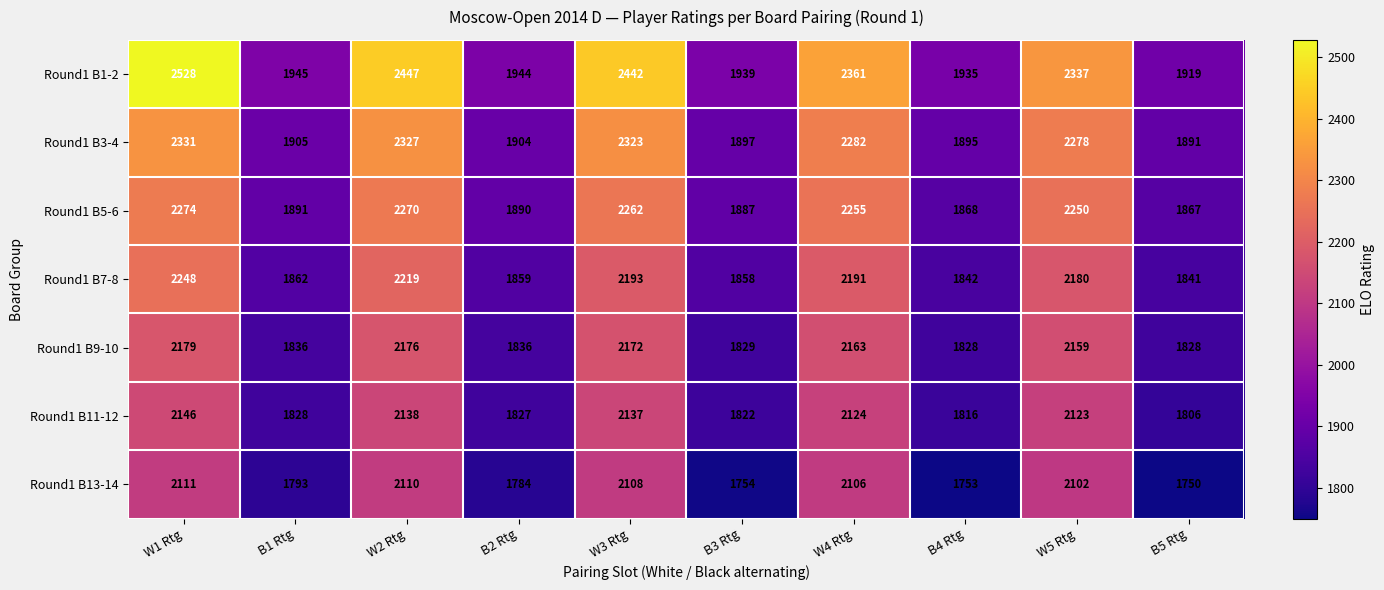

What is the spread (max minus min) of values at W4 Rtg?

255